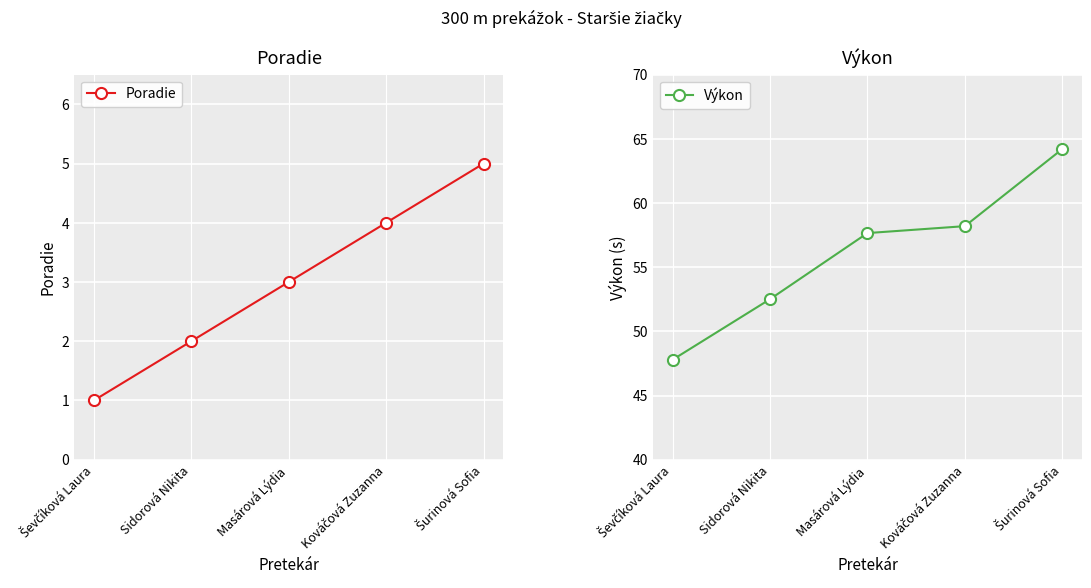

Which category has the lowest value in the Výkon series?

Ševčíková Laura